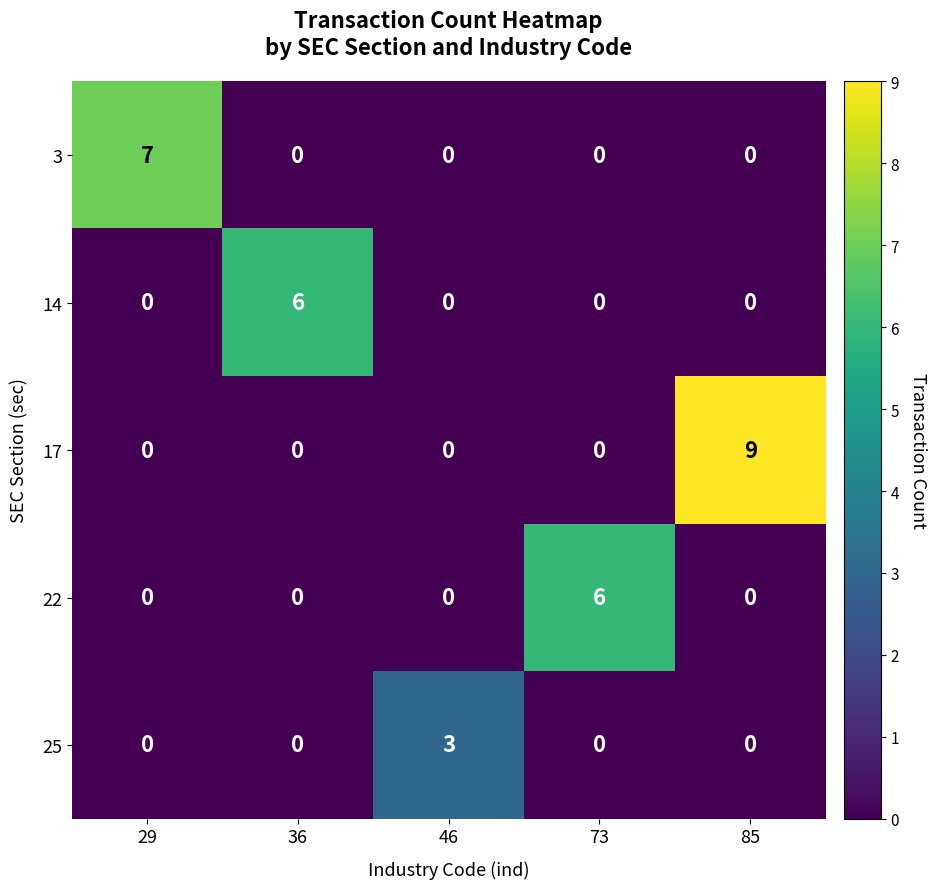

Which category has the highest value in the 22 series?

73